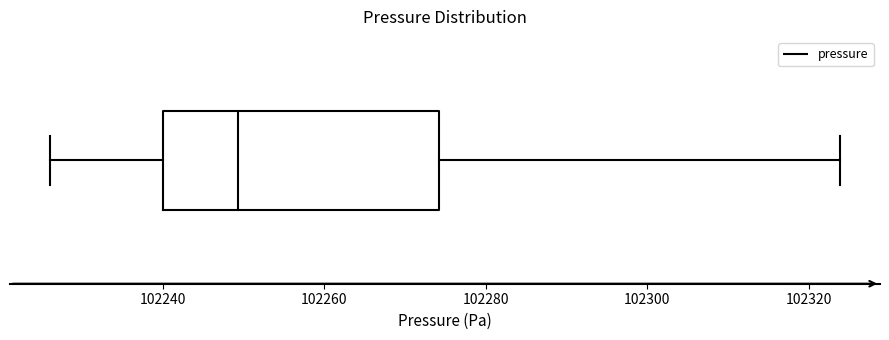

Where does the median line of the box sit on the x-axis? The values are not printed on the chart, so give them approximately, as read against the axis.

102250